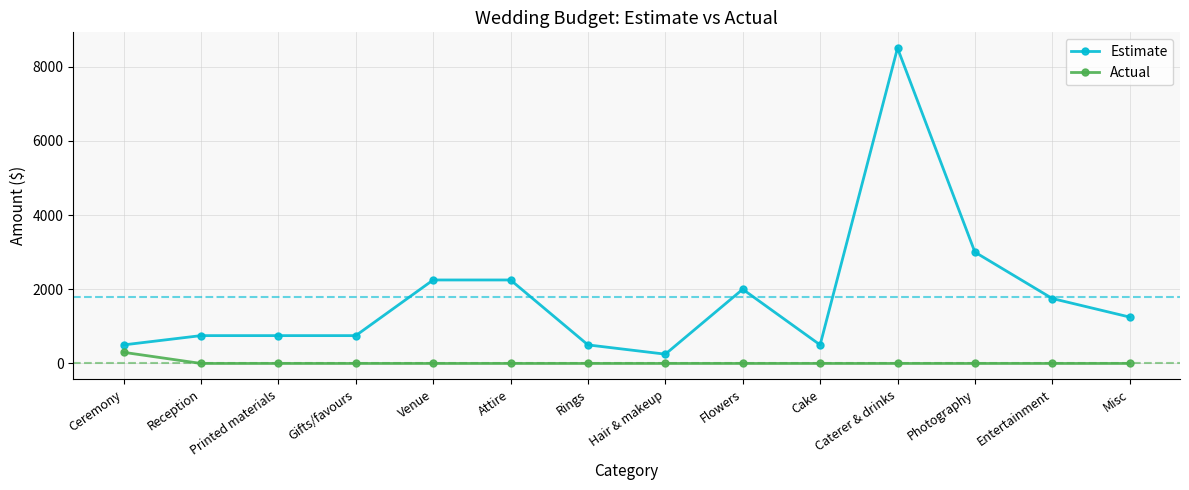

True or false: Estimate and Actual intersect in this chart.

False